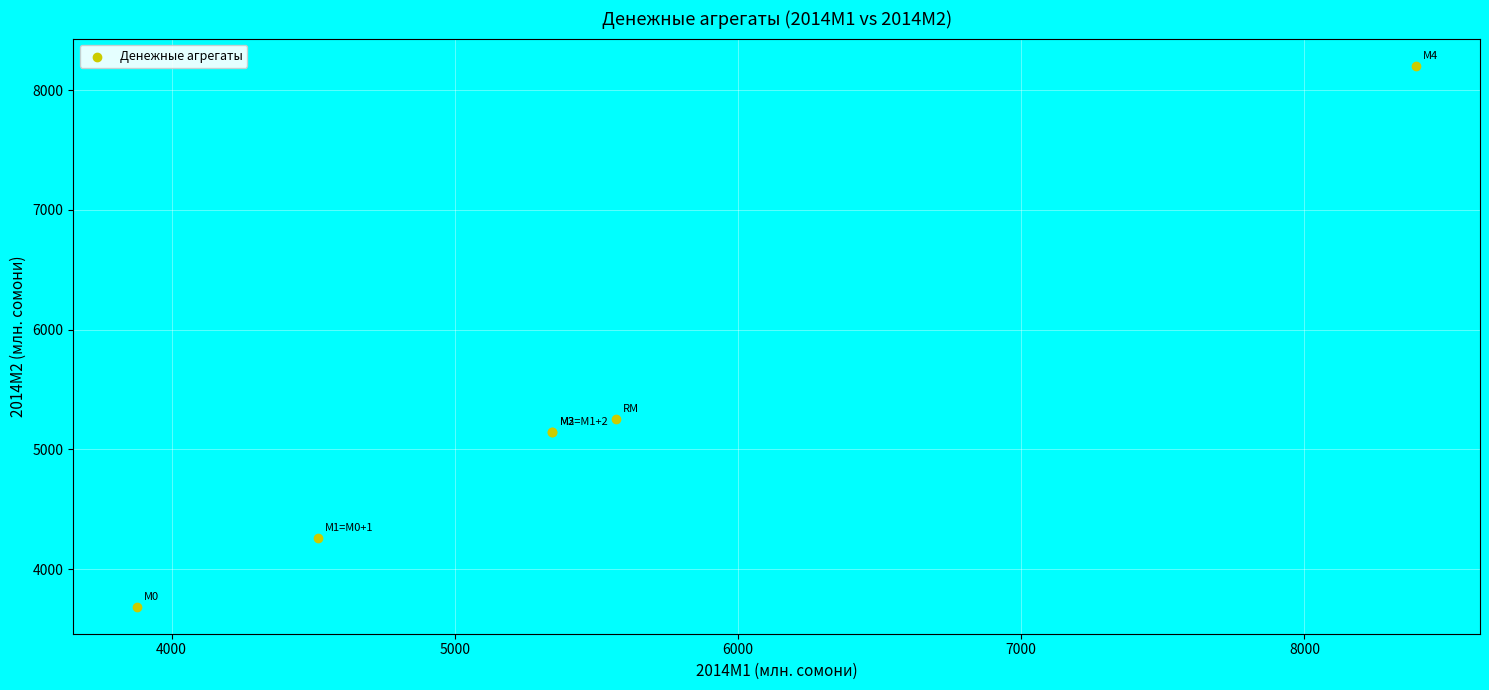

What Y value in the scatter plot is closest to 5945?

5255.8